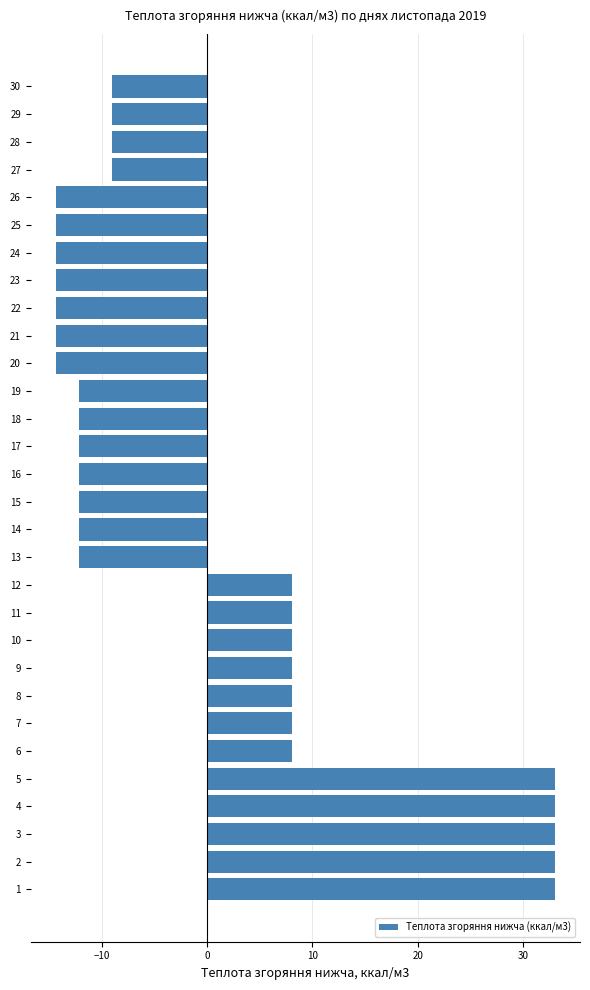

Between 30 and 10, which is larger?

10